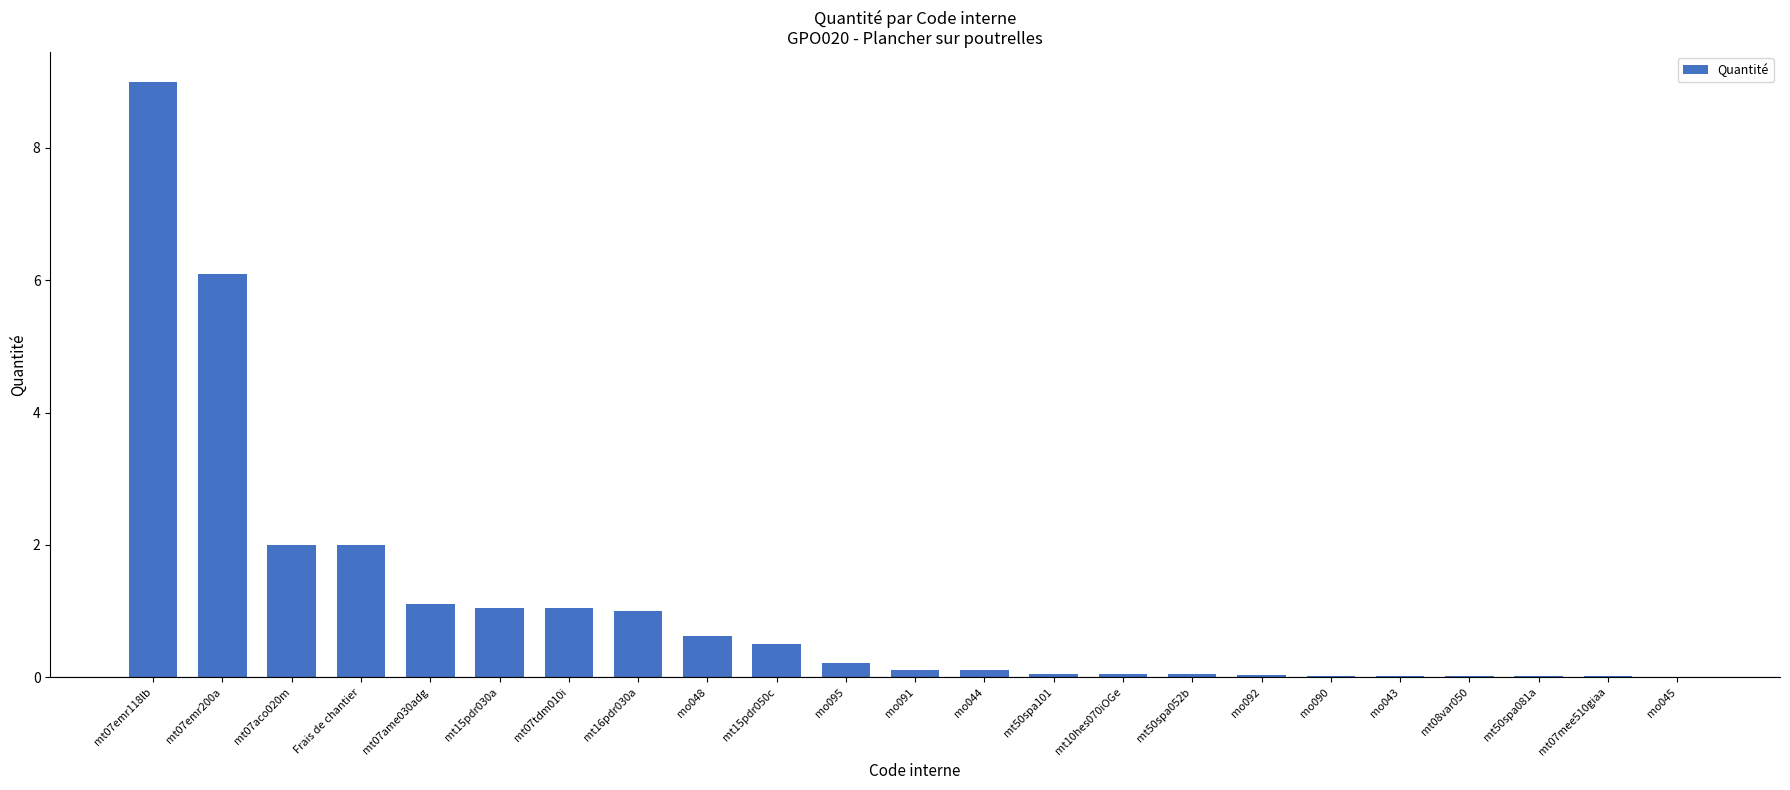

Count the number of data series in this chart.

1